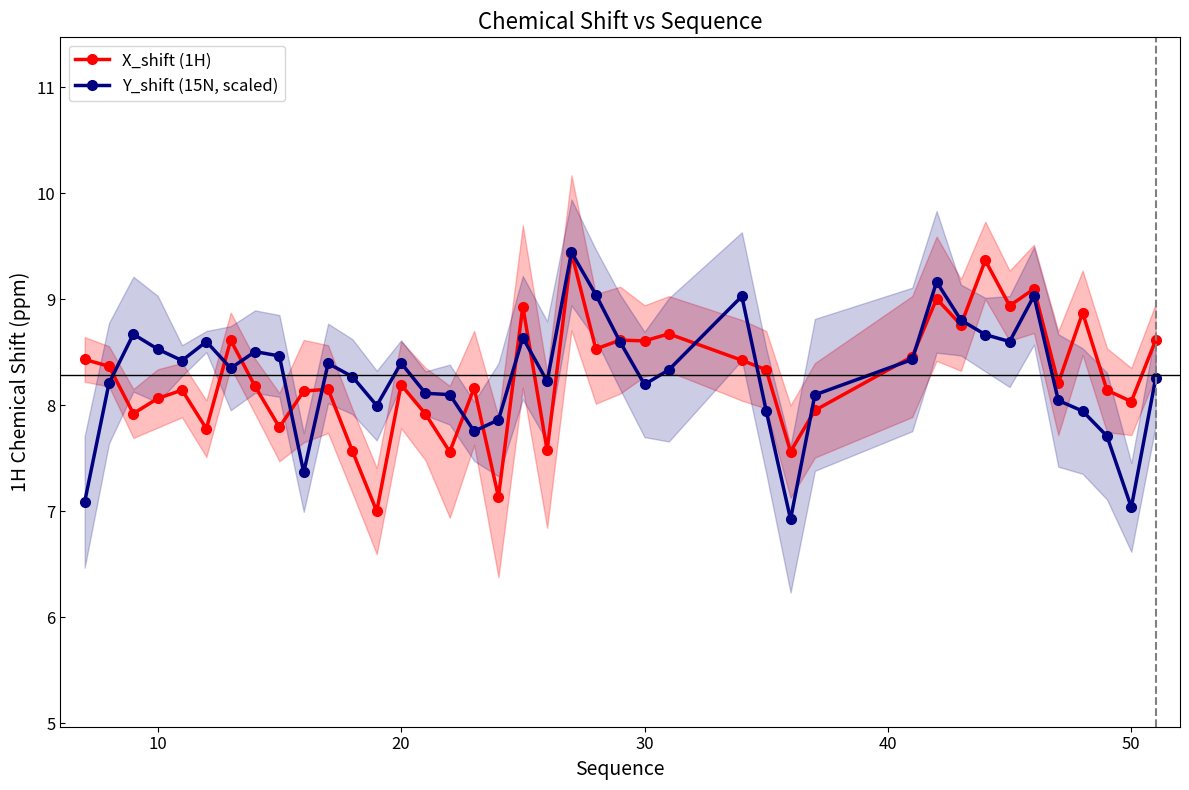

What is the difference between the maximum and second lowest values in the X_shift (1H) series?

2.3